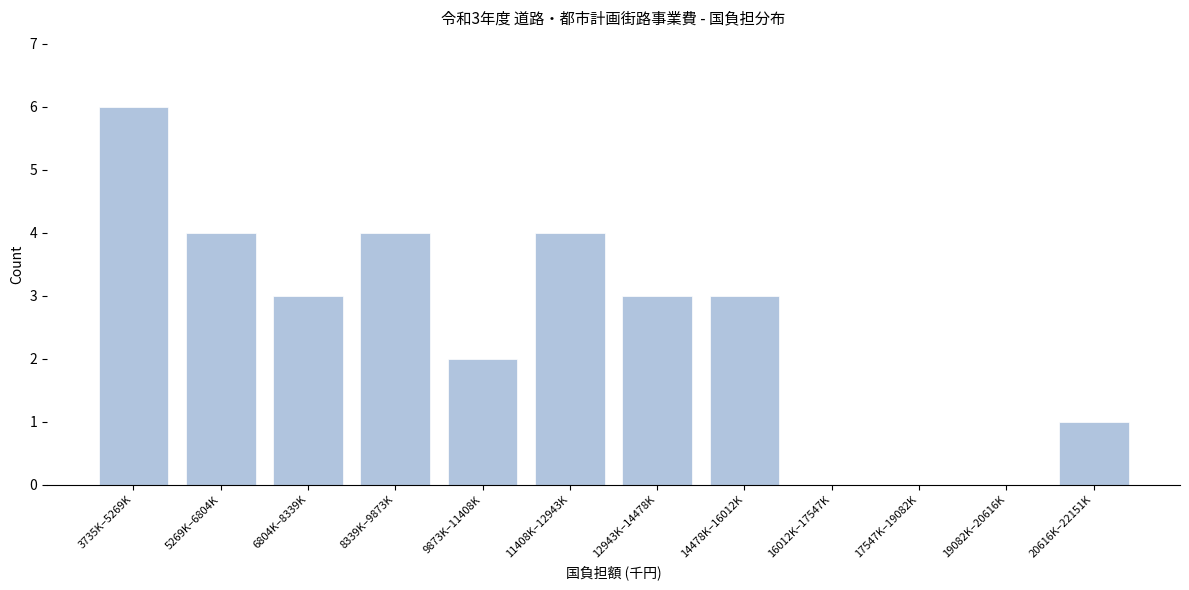

Reading right to left, list all the values displayed in this chart.

20616K–22151K=1	19082K–20616K=0	17547K–19082K=0	16012K–17547K=0	14478K–16012K=3	12943K–14478K=3	11408K–12943K=4	9873K–11408K=2	8339K–9873K=4	6804K–8339K=3	5269K–6804K=4	3735K–5269K=6